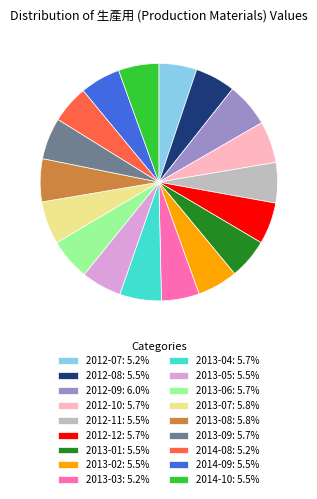

What is the ratio of the value at 2014-09: 5.5% to the value at 2012-07: 5.2%?

1.1